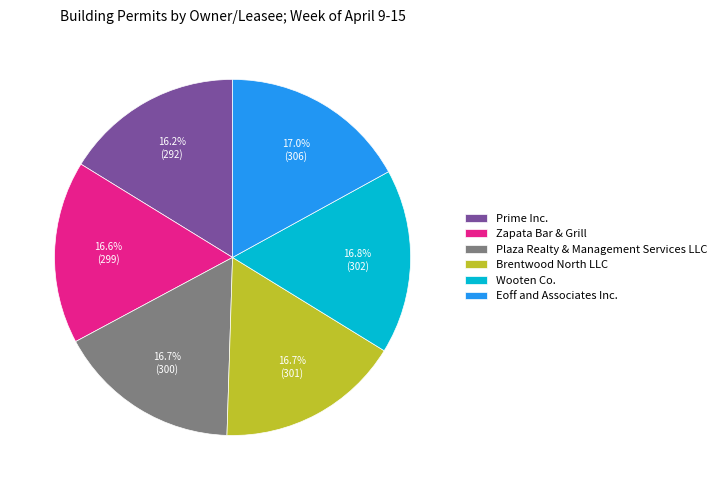

Does any single category account for the majority?

No